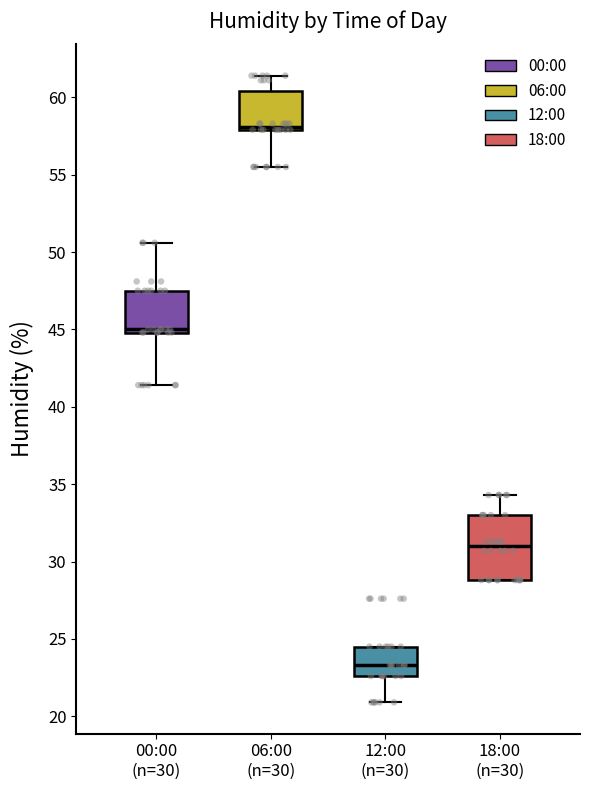

Comparing the boxes themselves (not the whiskers), which one is the tallest?

18:00 (n=30)